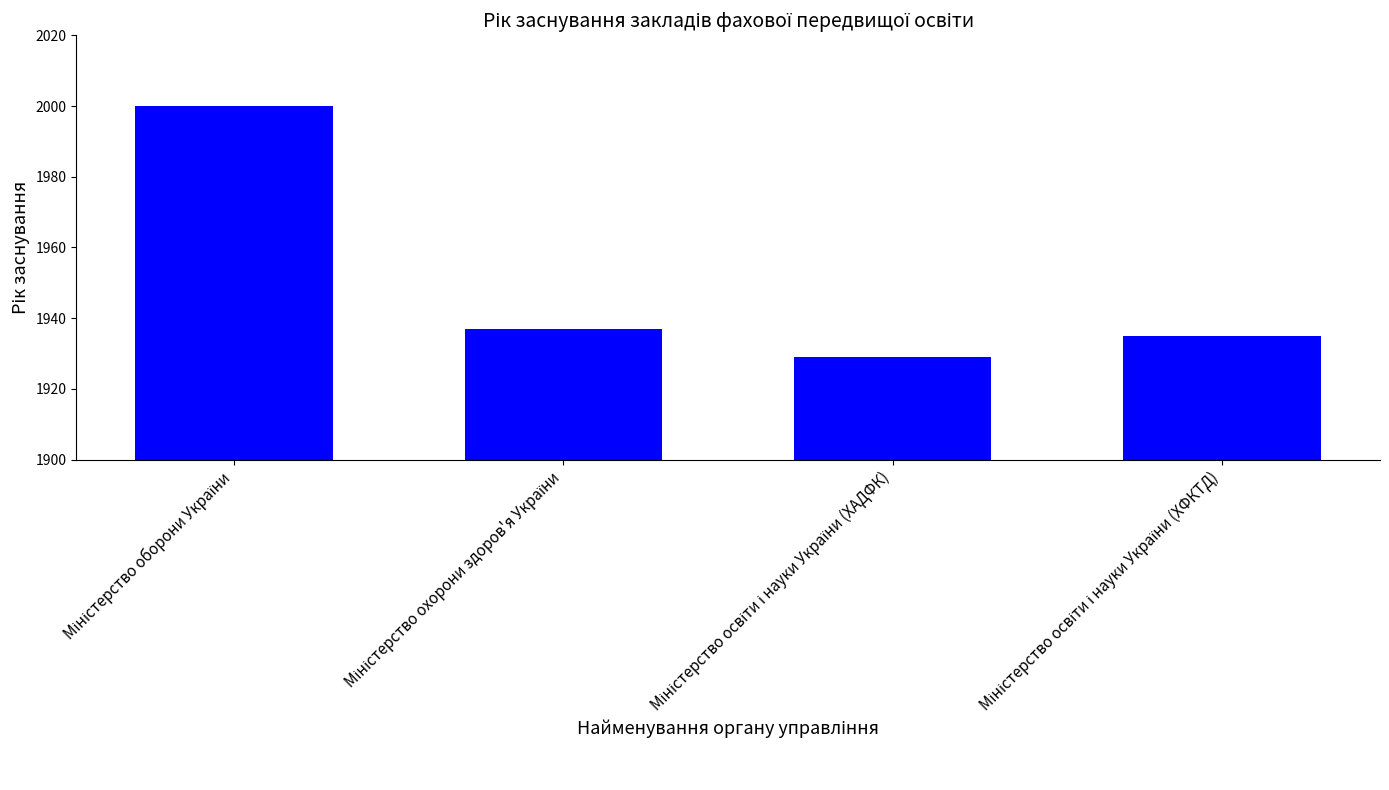

What is the average value?

1950